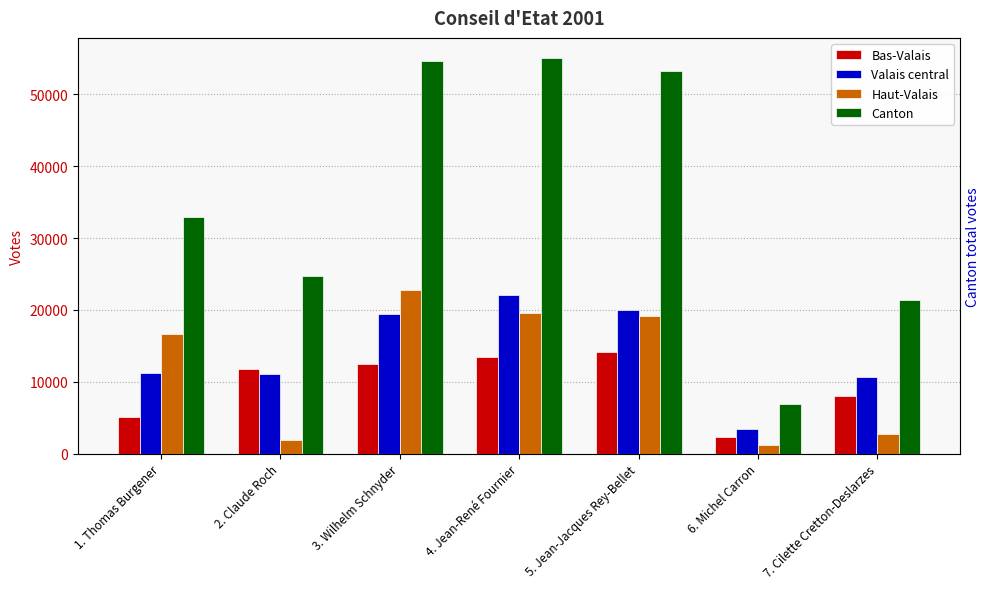

How many groups of bars are there?

7